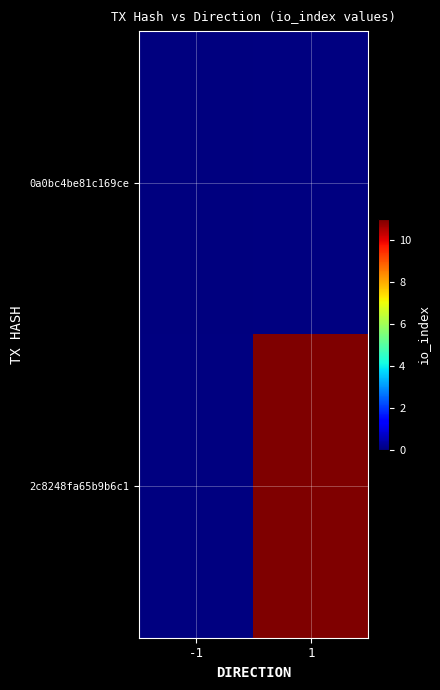

What is the greatest value displayed?

11.0